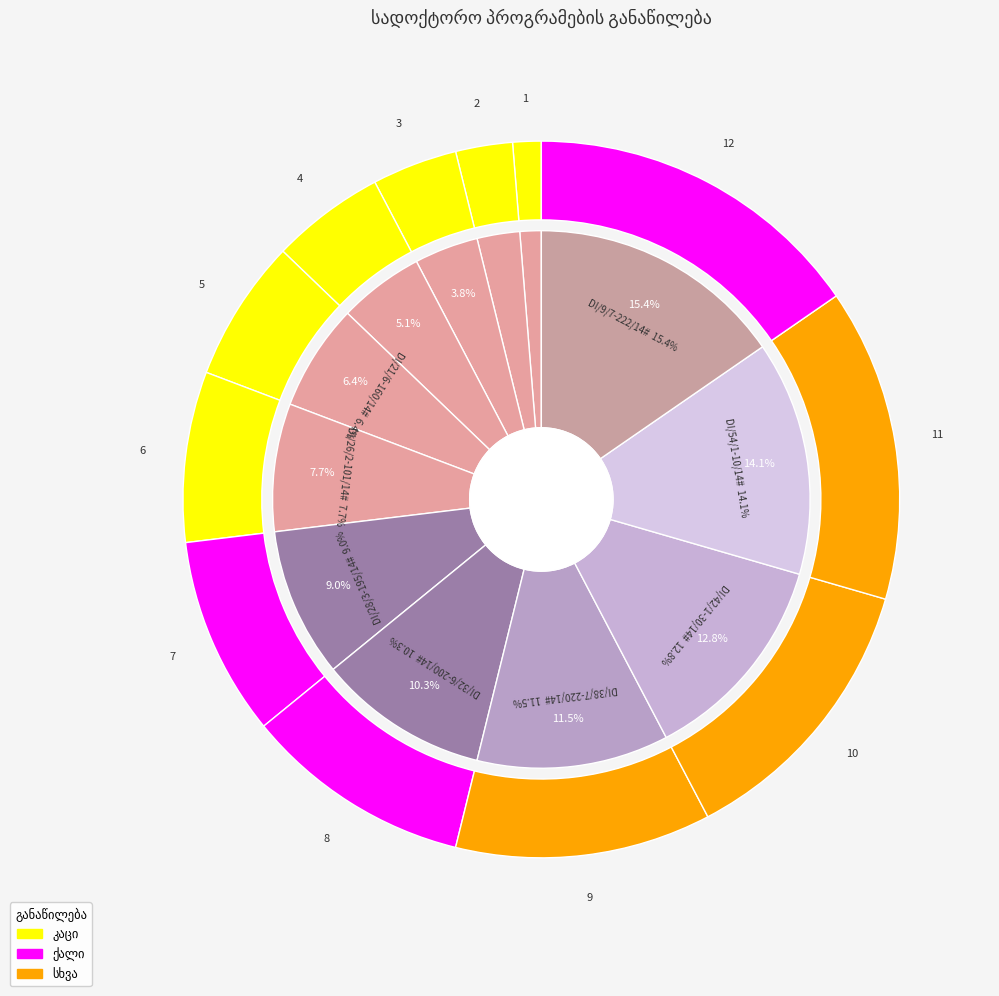

What percentage is the DI/54/1-10/14 slice, to the nearest percent?

14%